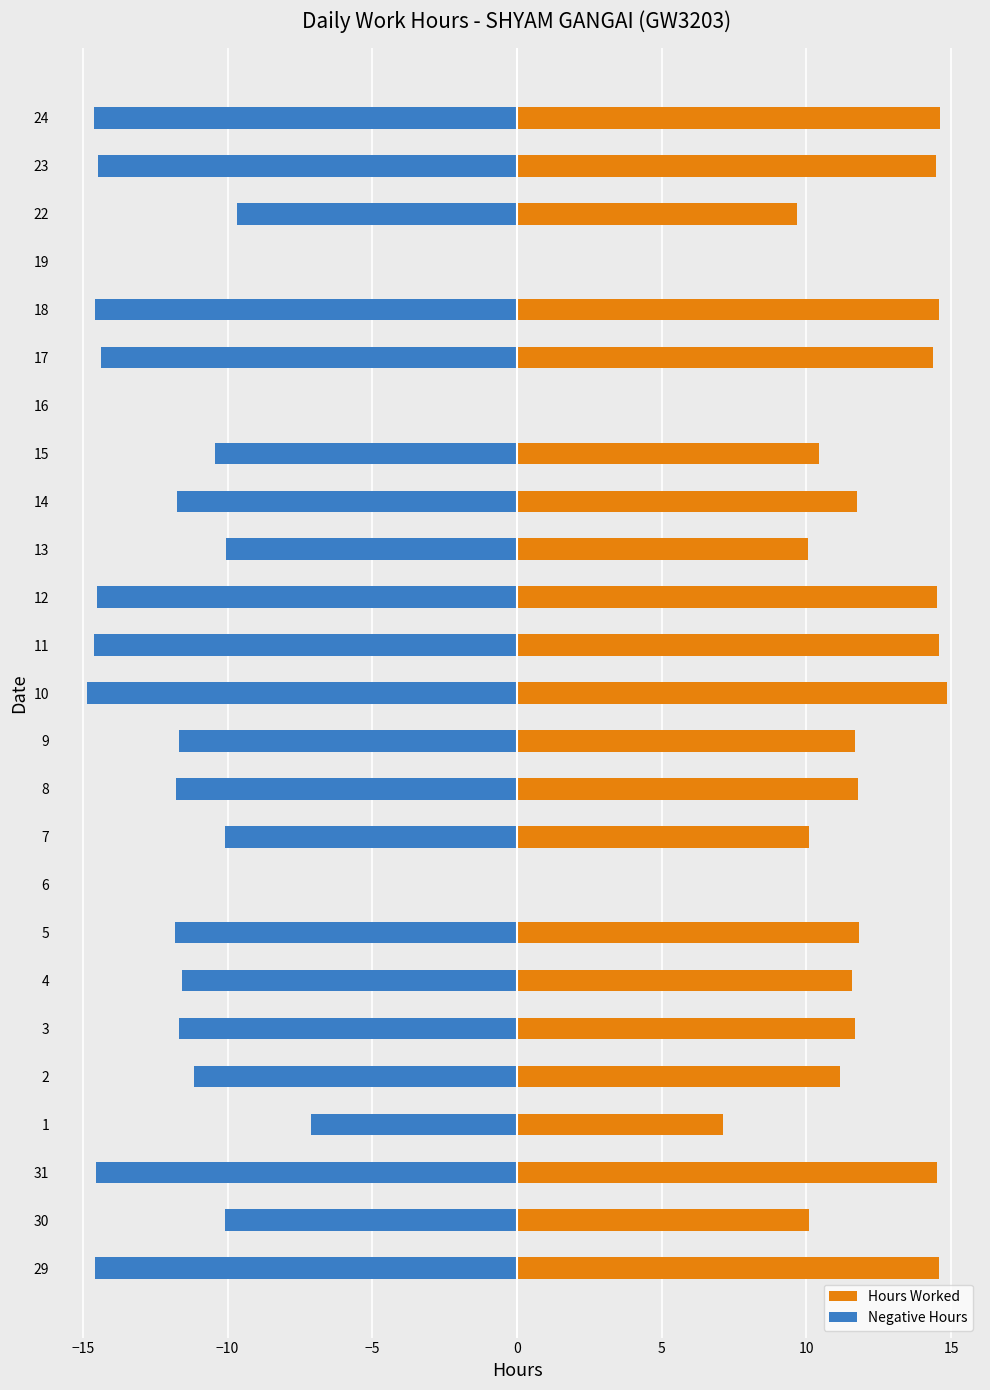

At how many categories does at least one series exceed -1?

25